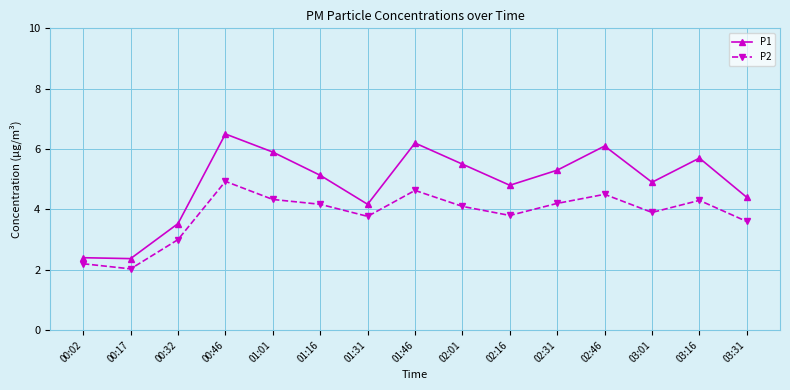

True or false: P1 and P2 intersect in this chart.

False